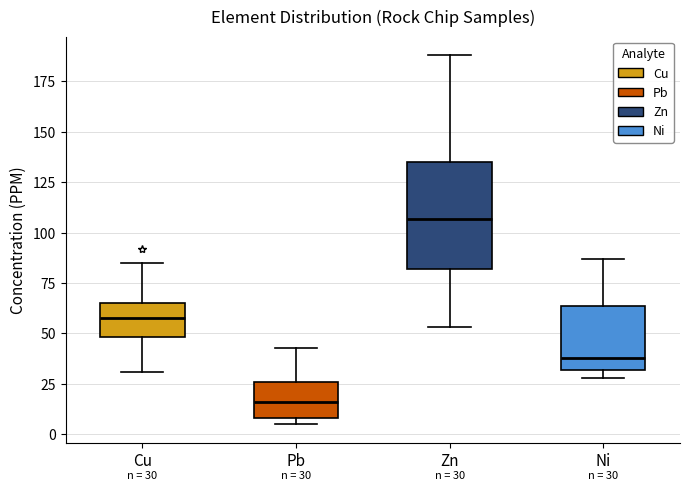

Comparing the boxes themselves (not the whiskers), which one is the tallest?

Zn